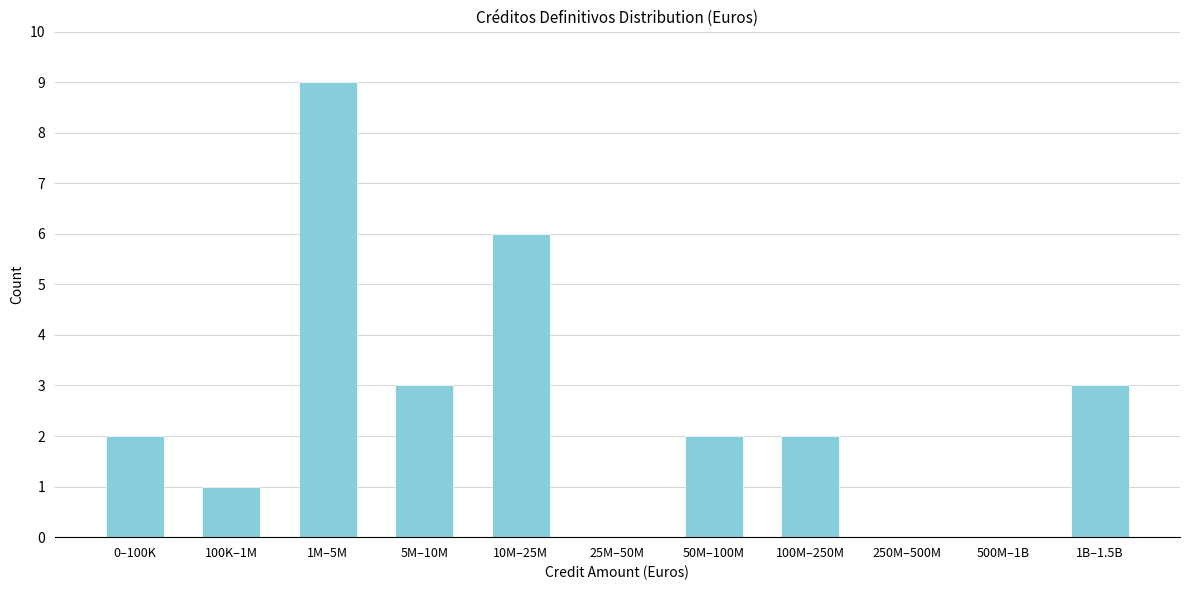

Reading left to right, what are all the values shown in this chart?

0–100K=2	100K–1M=1	1M–5M=9	5M–10M=3	10M–25M=6	25M–50M=0	50M–100M=2	100M–250M=2	250M–500M=0	500M–1B=0	1B–1.5B=3